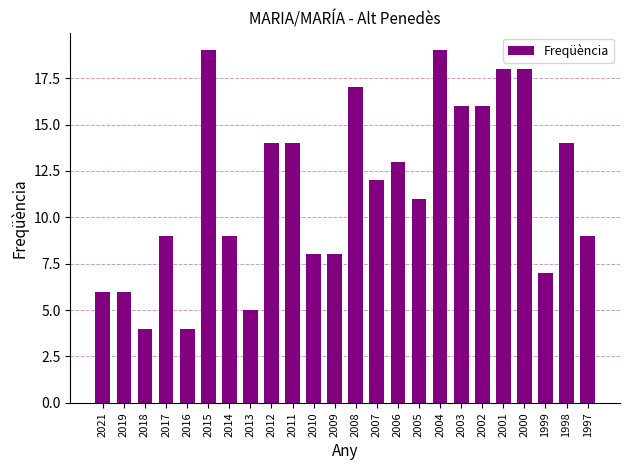

Reading left to right, list all the values displayed in this chart.

2021=6	2019=6	2018=4	2017=9	2016=4	2015=19	2014=9	2013=5	2012=14	2011=14	2010=8	2009=8	2008=17	2007=12	2006=13	2005=11	2004=19	2003=16	2002=16	2001=18	2000=18	1999=7	1998=14	1997=9